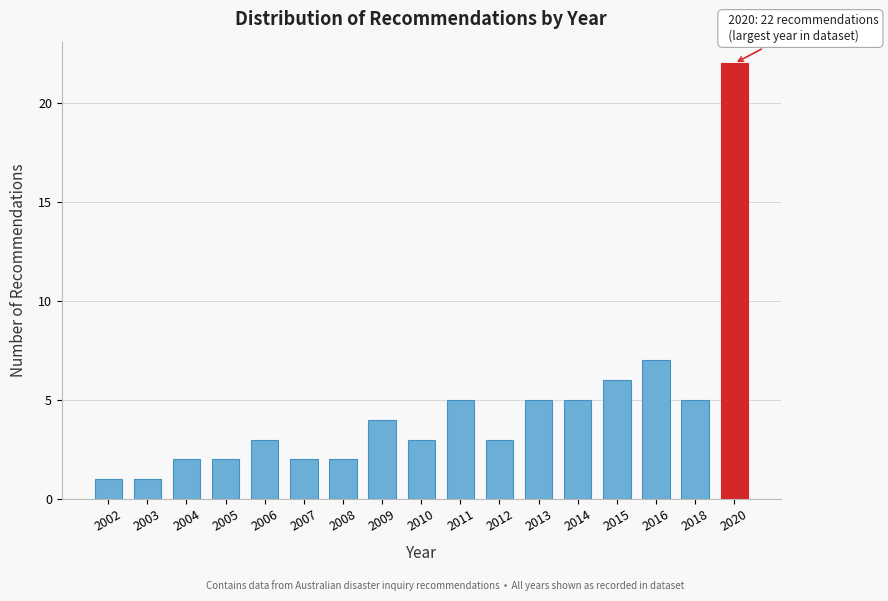

Reading left to right, transcribe all the data shown in this chart.

1	1	2	2	3	2	2	4	3	5	3	5	5	6	7	5	22